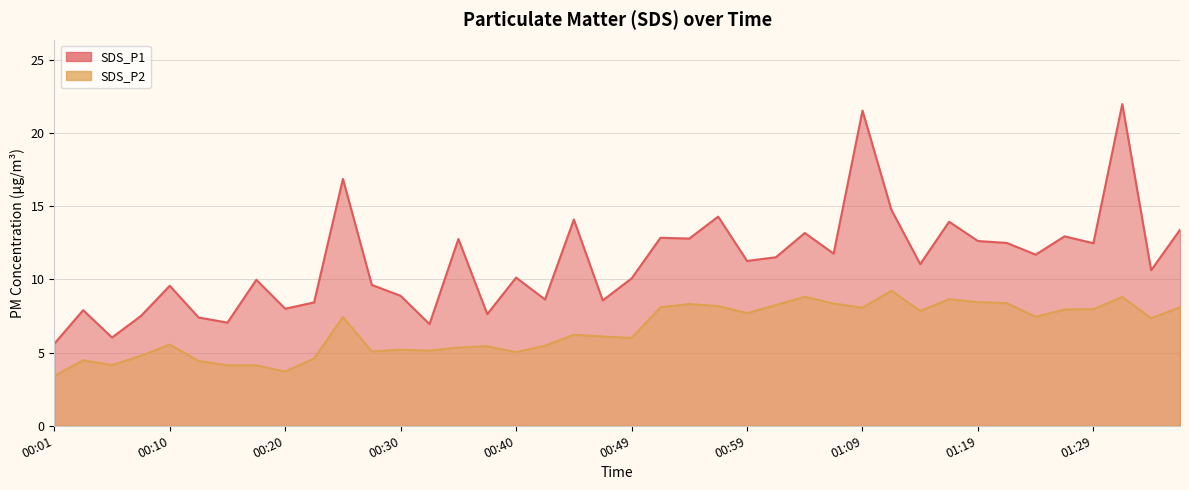

What is the difference between the maximum and minimum values in the SDS_P2 series?

5.8